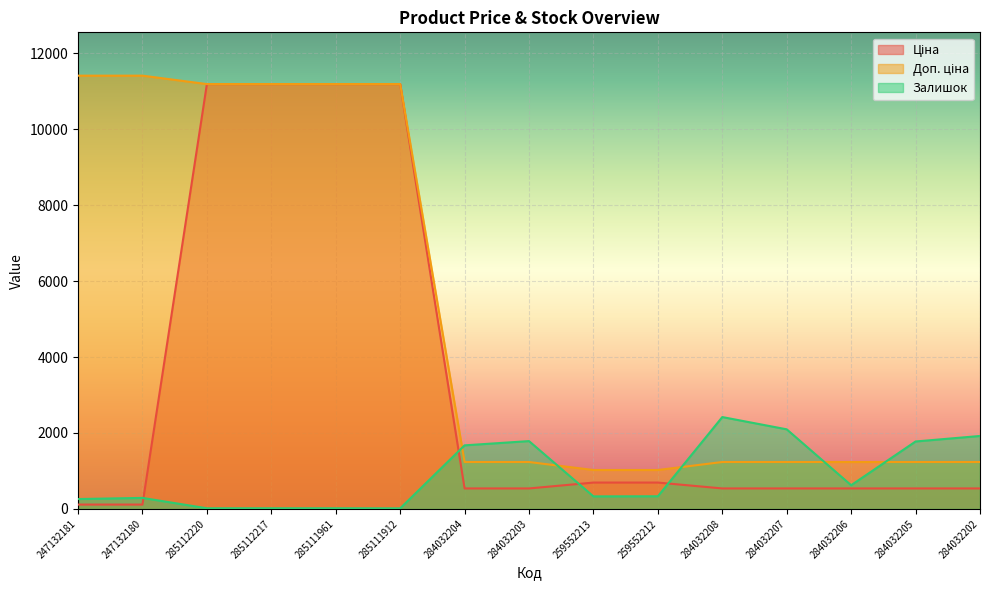

What is the label of the 8th point from the left?

284032203